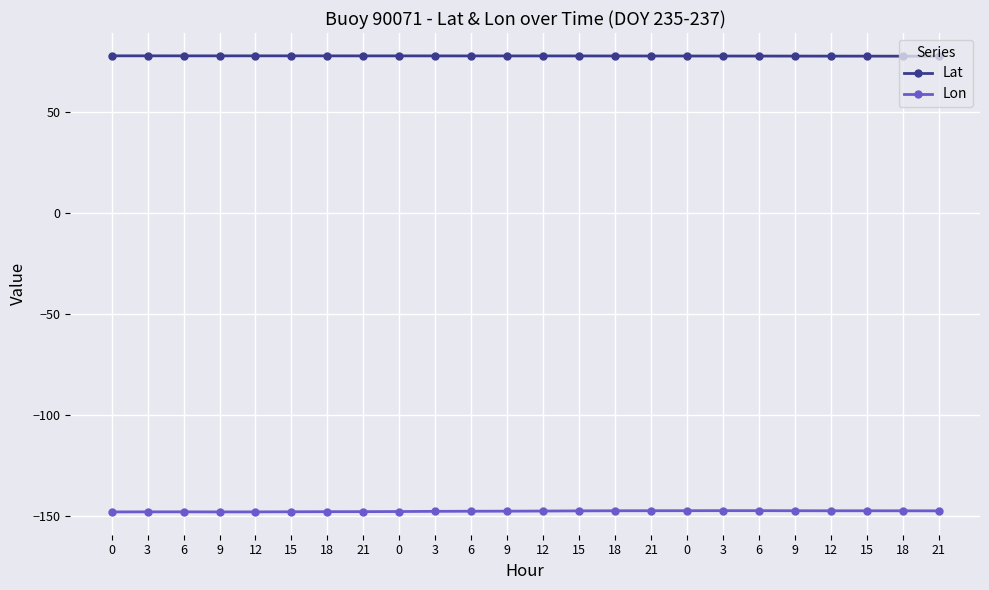

List the series in order of their peak value, highest first.

Lat, Lon